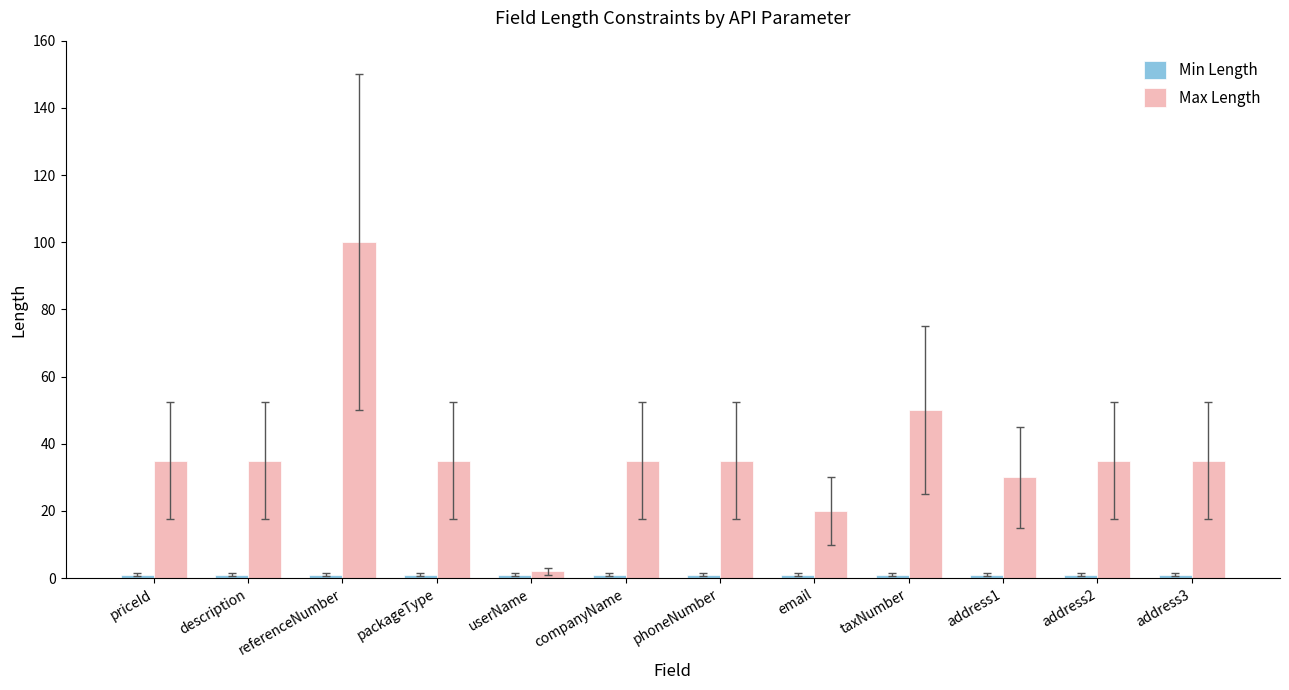

True or false: Max Length has a value of 20 at email.

True